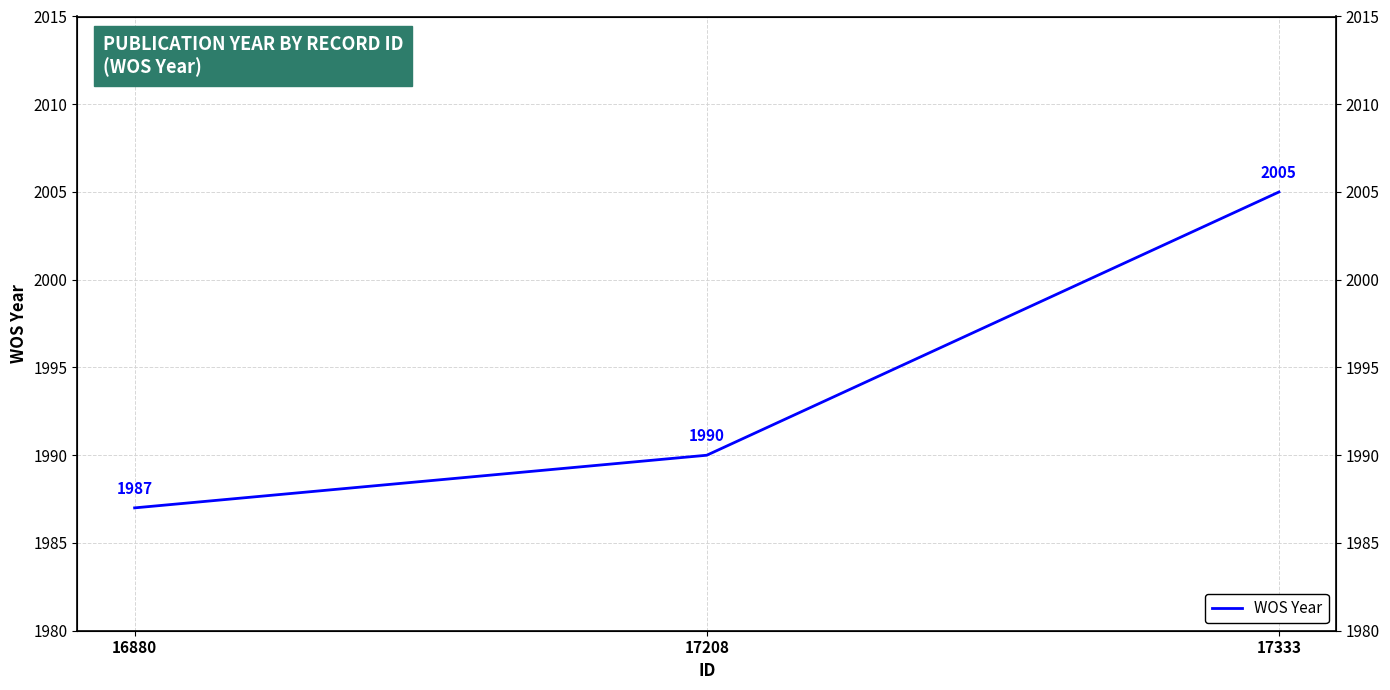

What is the sum of all values?

5982